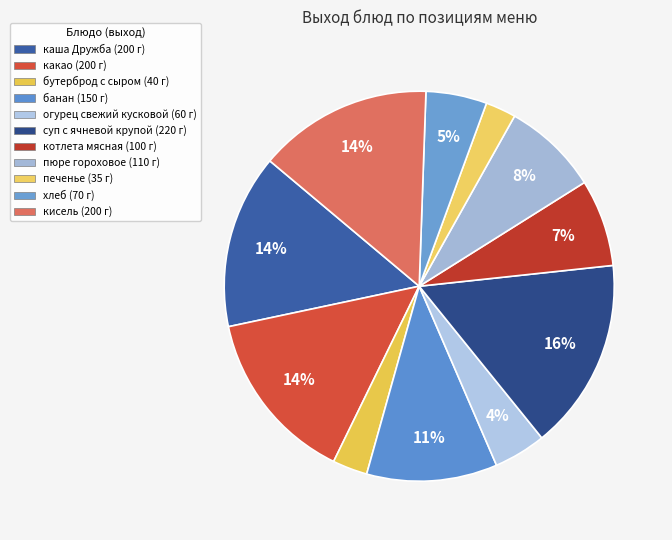

Approximately how many times larger is the value at каша Дружба compared to хлеб?

2.9